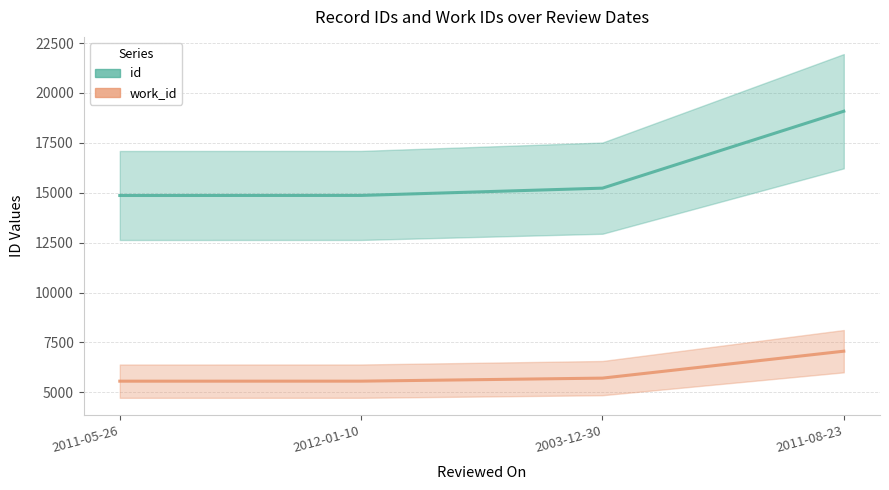

True or false: work_id and id cross at least once.

False